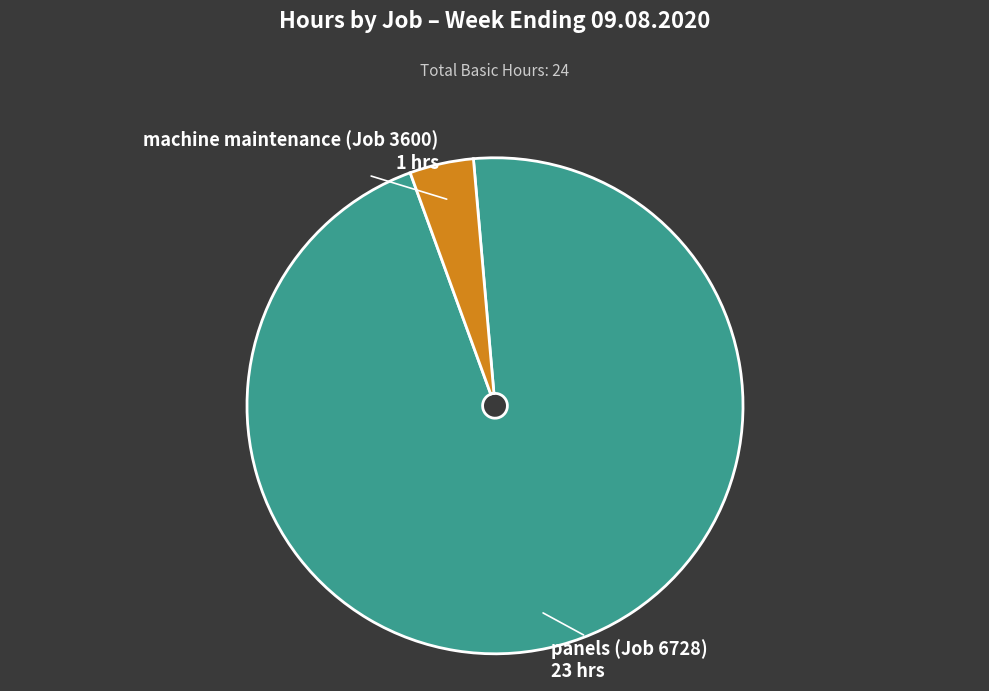

Is there any slice that represents more than half of the pie?

Yes